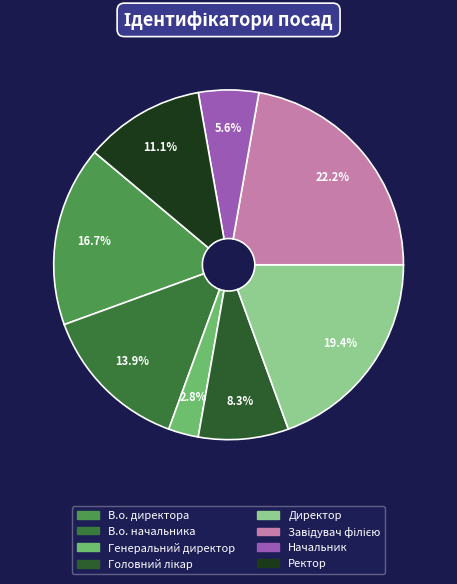

What is the largest slice in the pie chart?

Завідувач філією